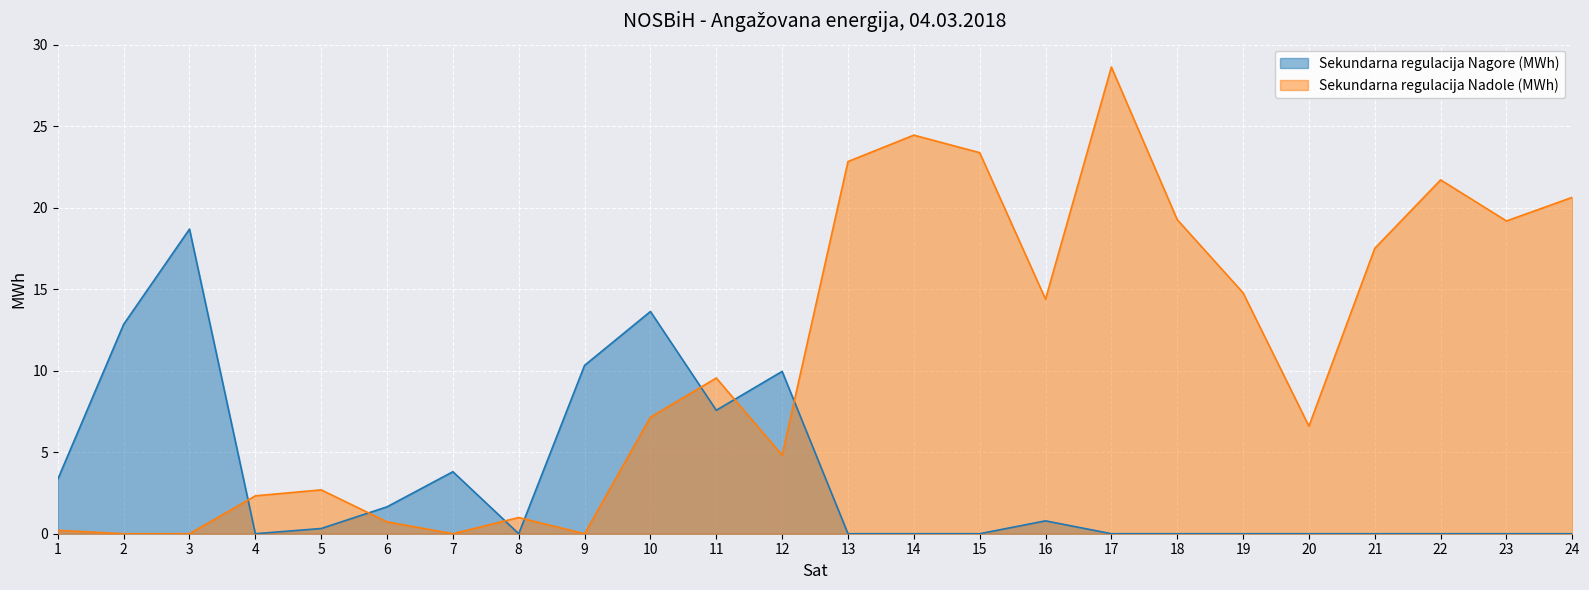

In Sekundarna regulacija Nagore (MWh), how many points are higher than both neighbors (excluding endpoints)?

5